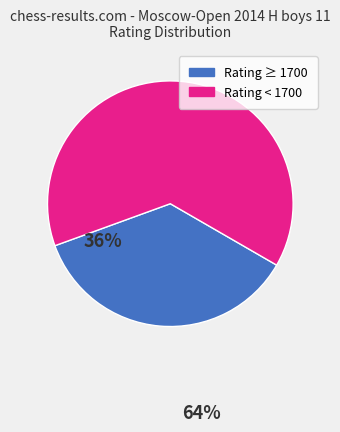

Is there any slice that represents more than half of the pie?

Yes